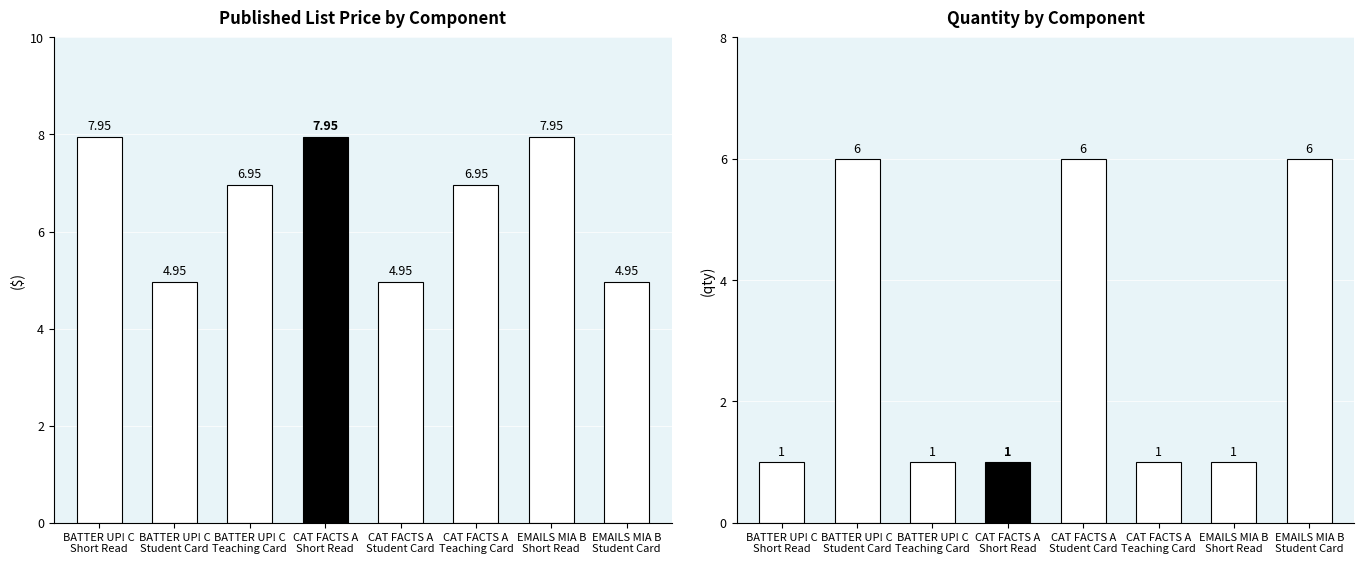

Rank the series by their average value, from lowest to highest.

Quantity, Published List Price